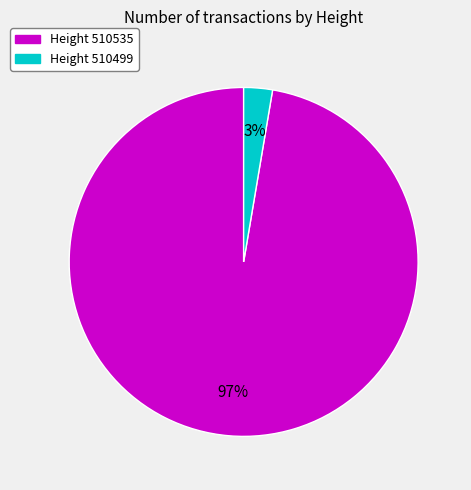

Is there a majority slice in this chart?

Yes